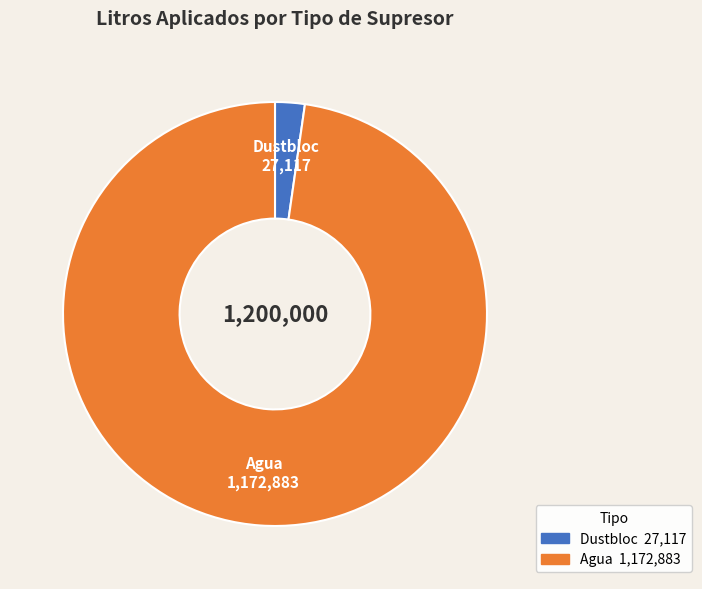

Is there a majority slice in this chart?

Yes